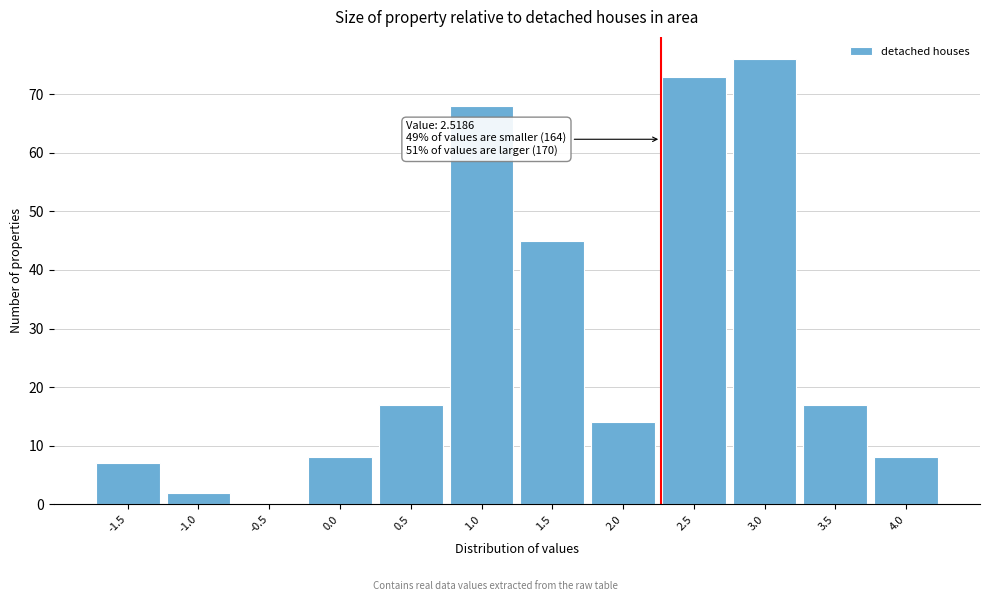

Reading left to right, extract all data points from this chart.

-1.5=7	-1.0=2	-0.5=0	0.0=8	0.5=17	1.0=68	1.5=45	2.0=14	2.5=73	3.0=76	3.5=17	4.0=8